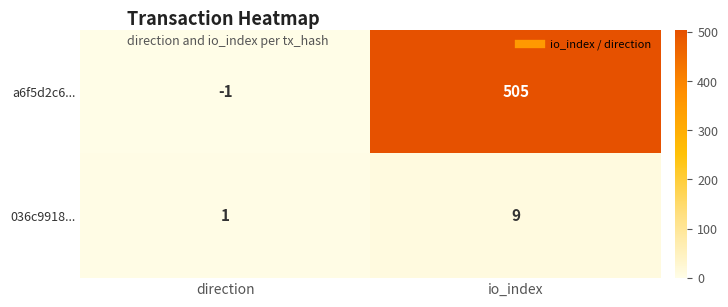

Where is a6f5d2c6... nearest to the value 252?

direction